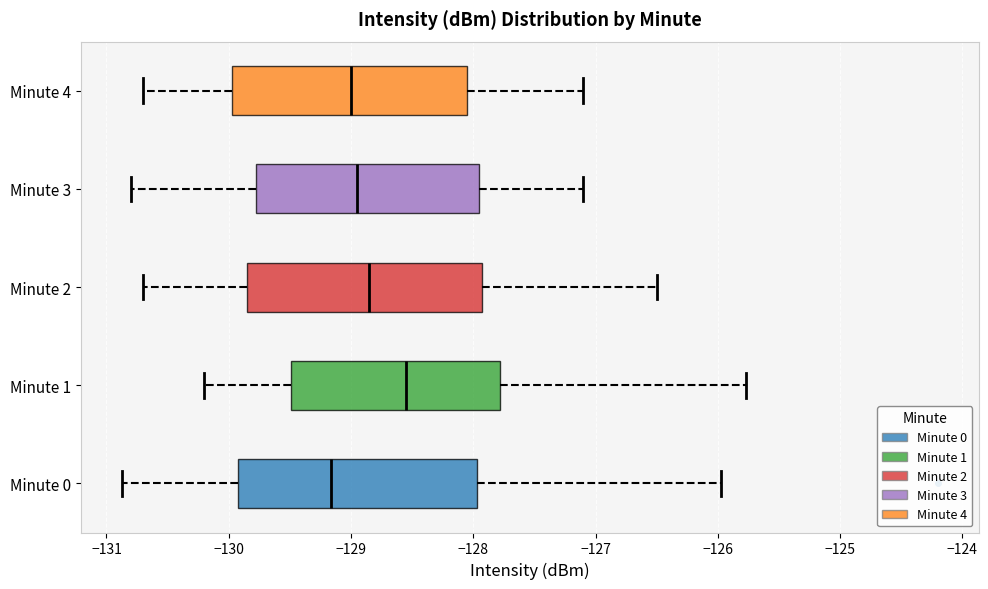

Which box has the furthest to the left median line?

Minute 0